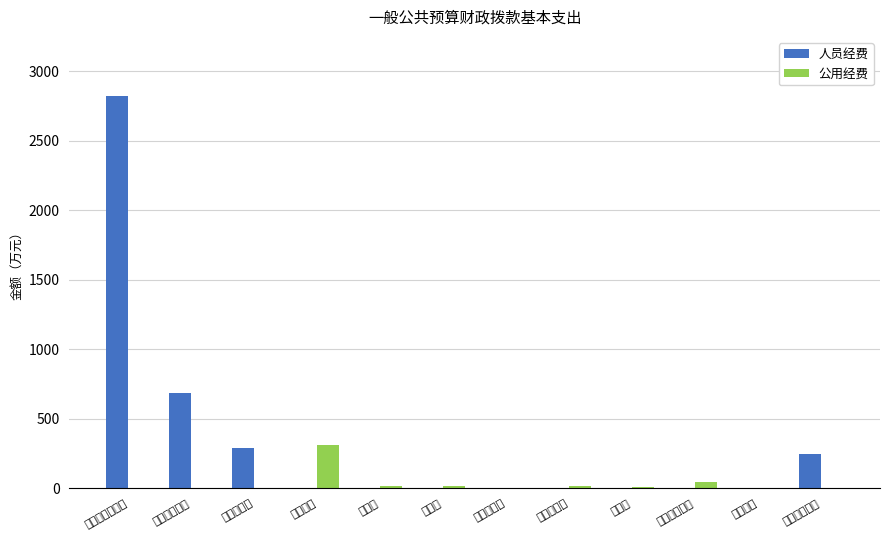

Reading right to left, list all the values displayed in this chart.

人员经费: 社会福利救助=250.0	设备购置=0.0	其他商品服务=0.0	维修费=0.0	车辆维护费=0.0	公务接待费=0.0	培训费=0.0	会议费=0.0	办公经费=0.0	住房公积金=290.8	社会保障缴费=686.2	工资奖金津补贴=2824.3
公用经费: 社会福利救助=0.0	设备购置=3.0	其他商品服务=45.0	维修费=10.8	车辆维护费=16.2	公务接待费=4.7	培训费=16.9	会议费=20.4	办公经费=313.7	住房公积金=0.0	社会保障缴费=0.0	工资奖金津补贴=0.0